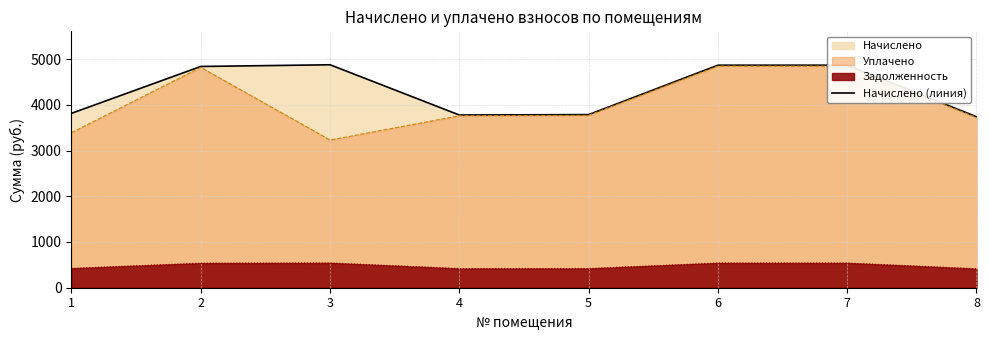

Which category has the highest value across all series?

3